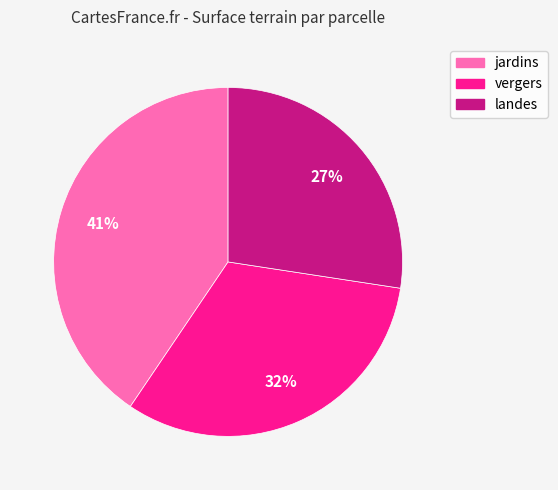

Is there any slice that represents more than half of the pie?

No